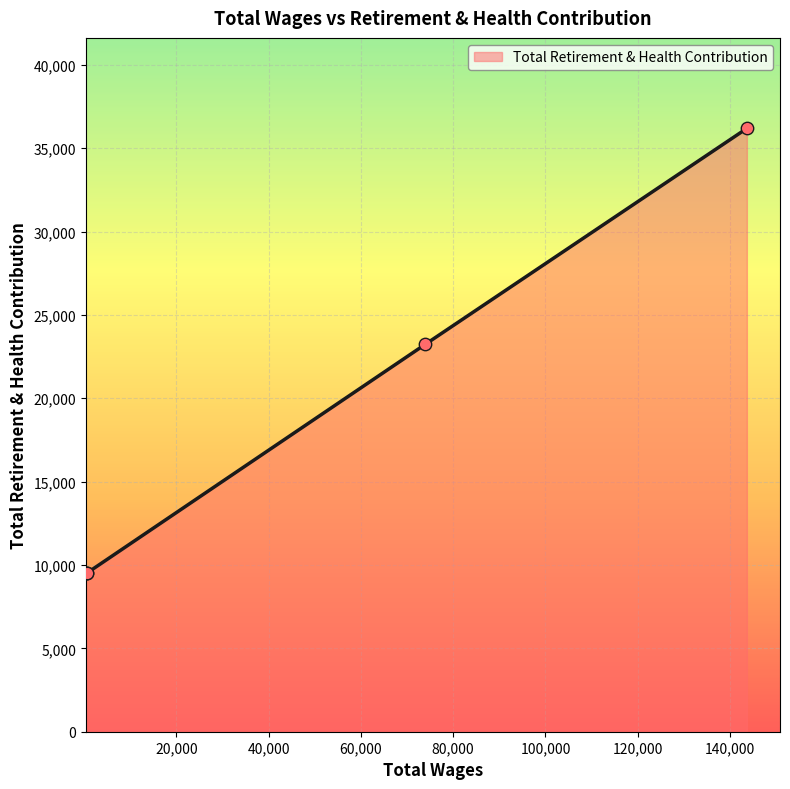

What is the ratio of the value at 550.0 to the value at 143662.0?

0.3